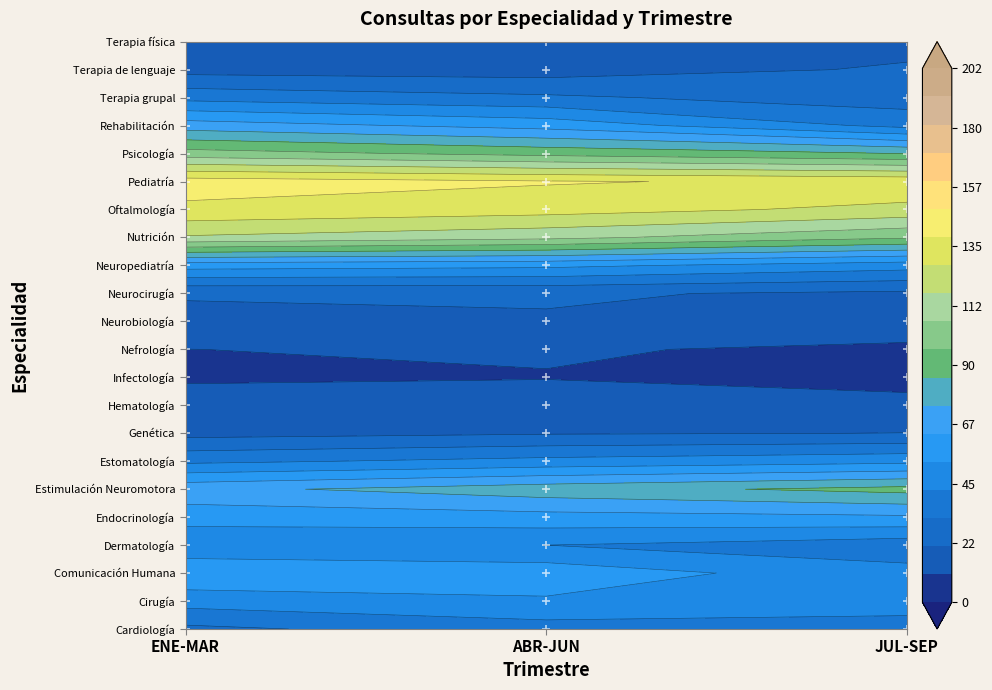

Is the value of Neurobiología at ABR-JUN greater than the value of Pediatría at ABR-JUN?

No